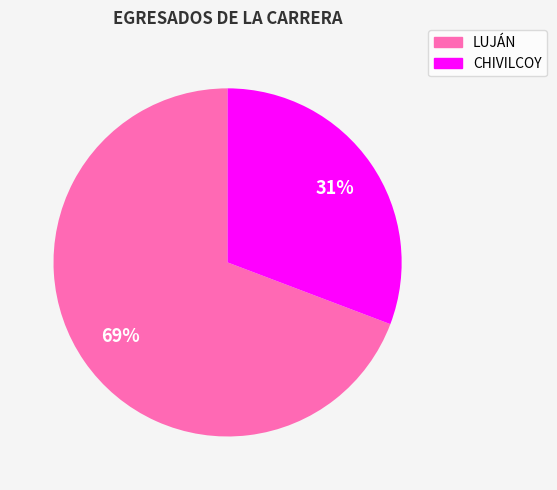

Between LUJÁN and CHIVILCOY, which is larger?

LUJÁN